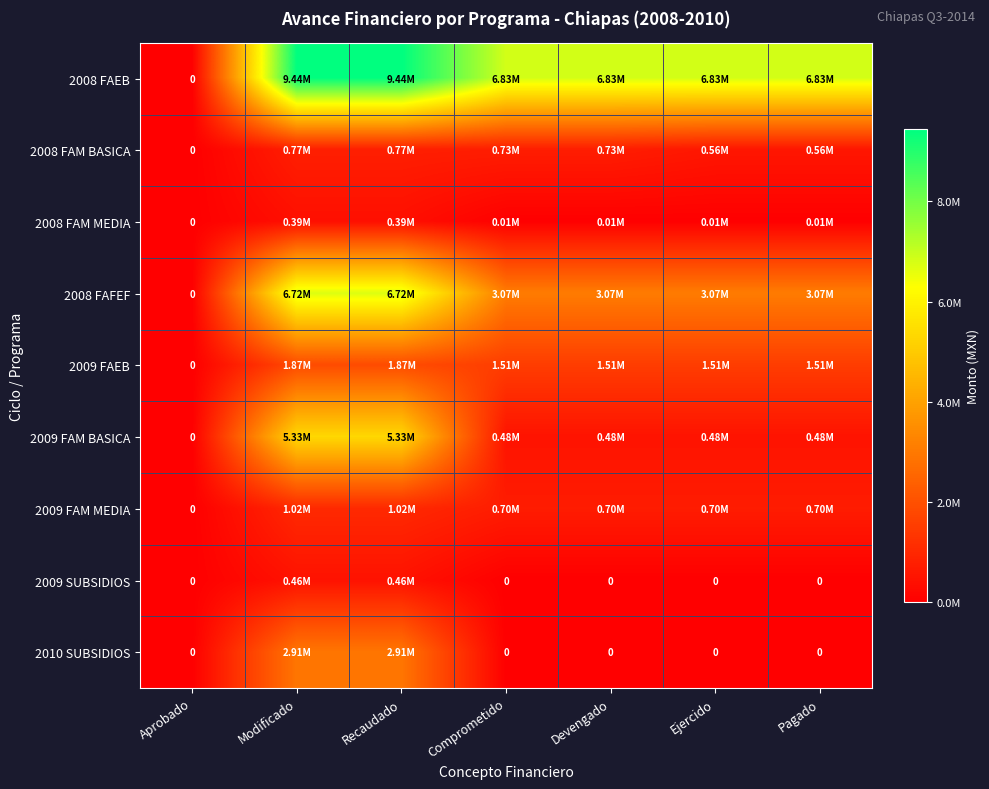

Where is 2009 FAM BASICA nearest to the value 2665066?

Comprometido